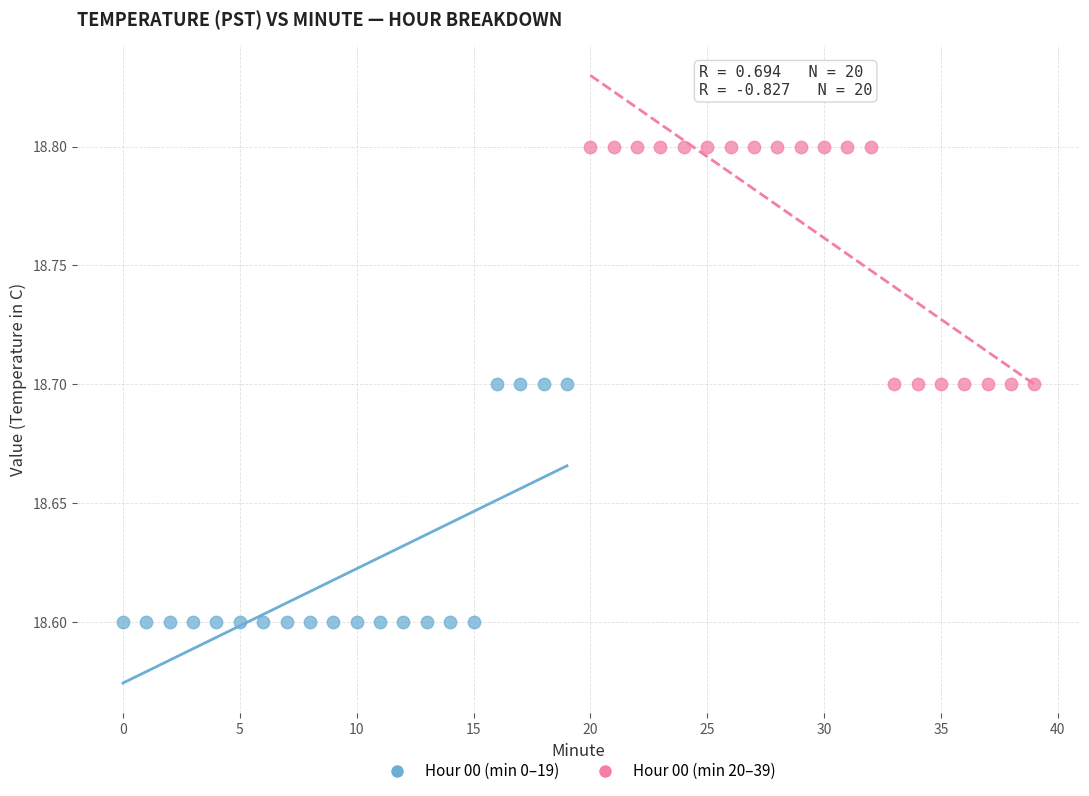

Which series reaches the minimum Y coordinate?

Hour 00 (min 0–19)